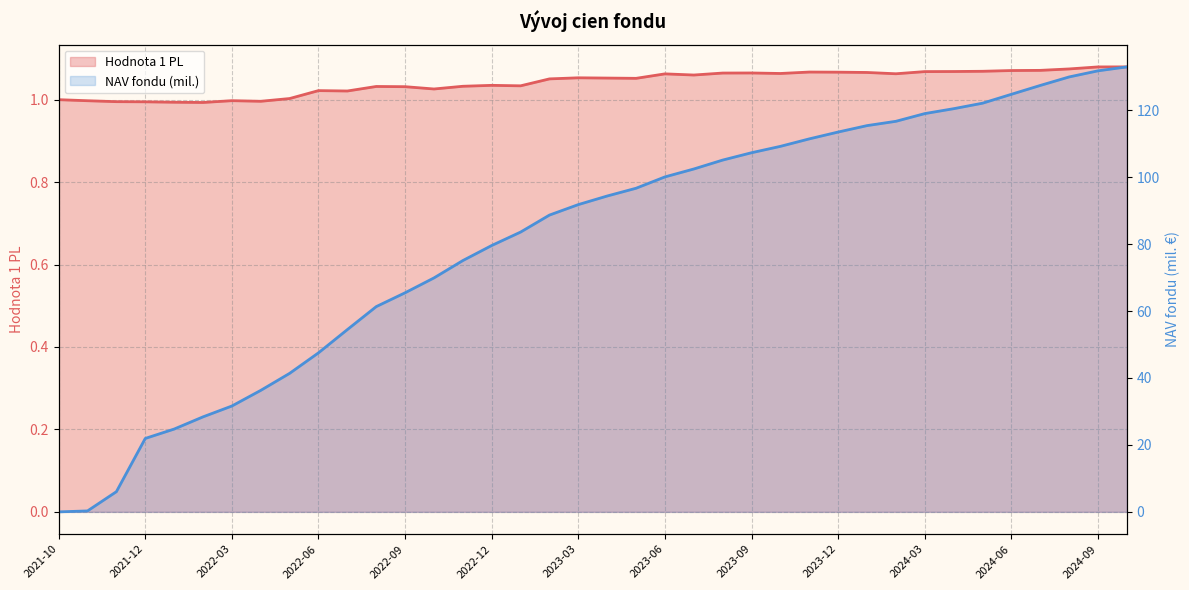

What is the smallest value displayed?

1.0